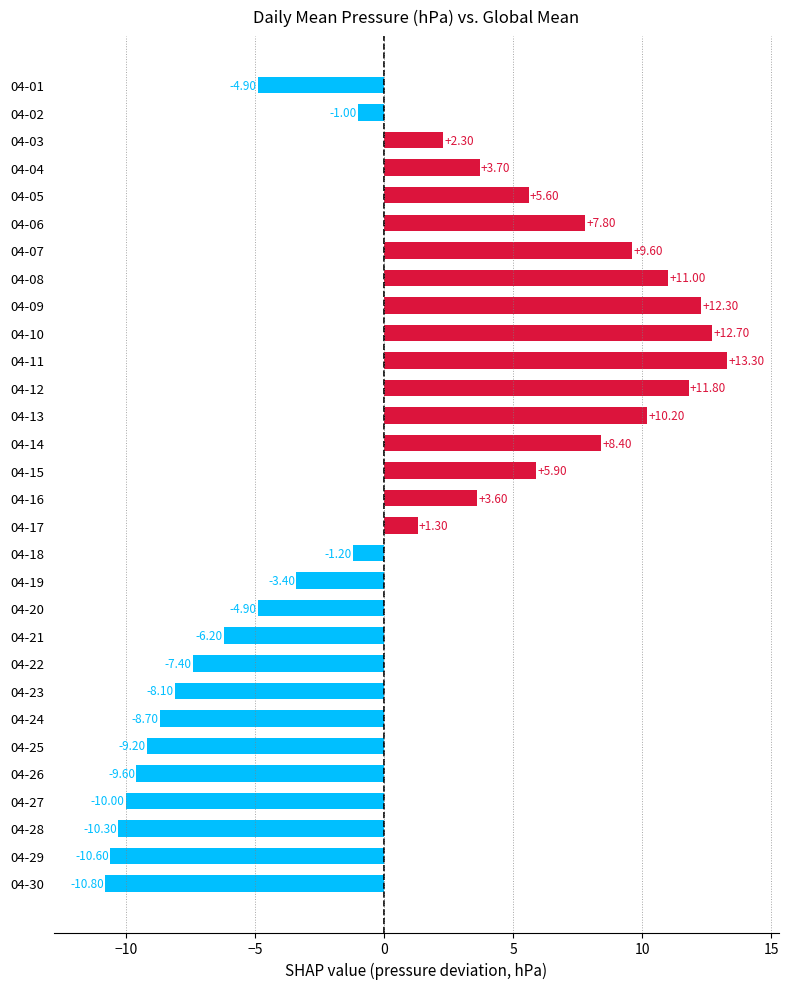

What is the average value?

0.4